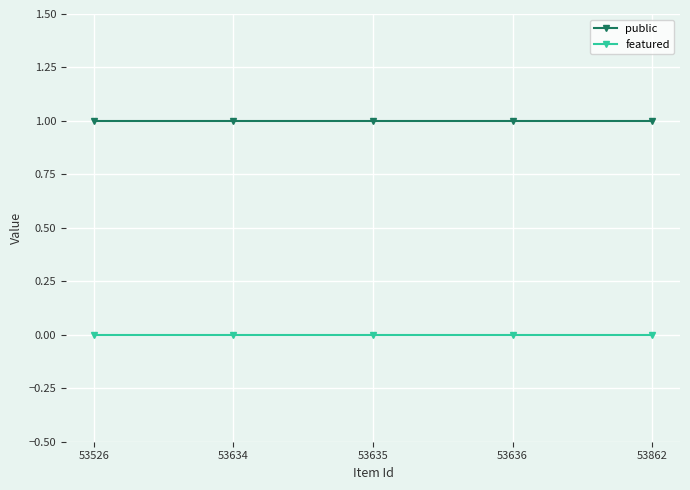

What is the average value of the public series?

1